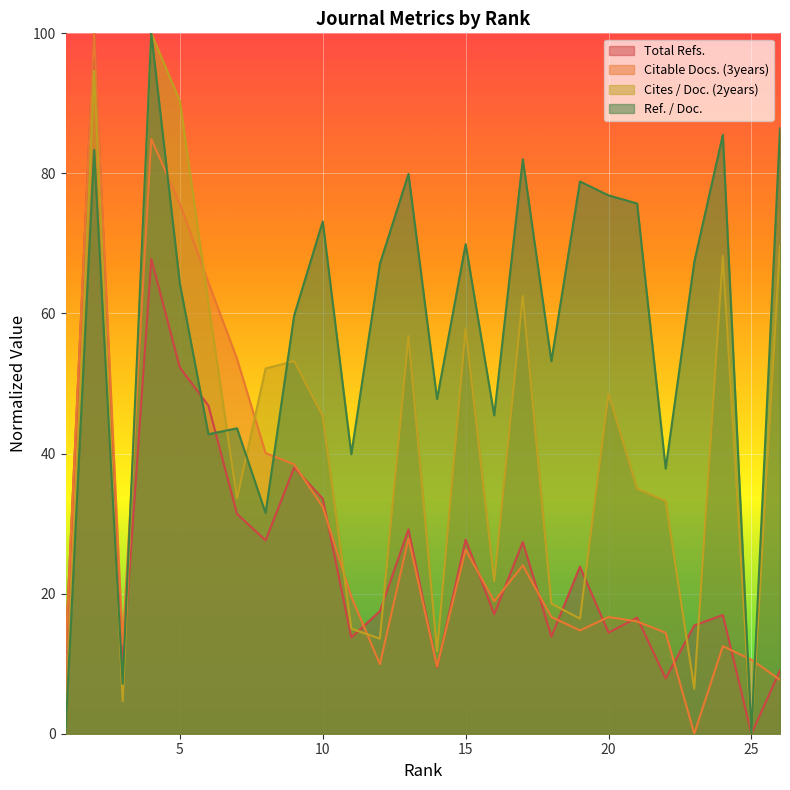

How many values in the Ref. / Doc. series are below 67?

13